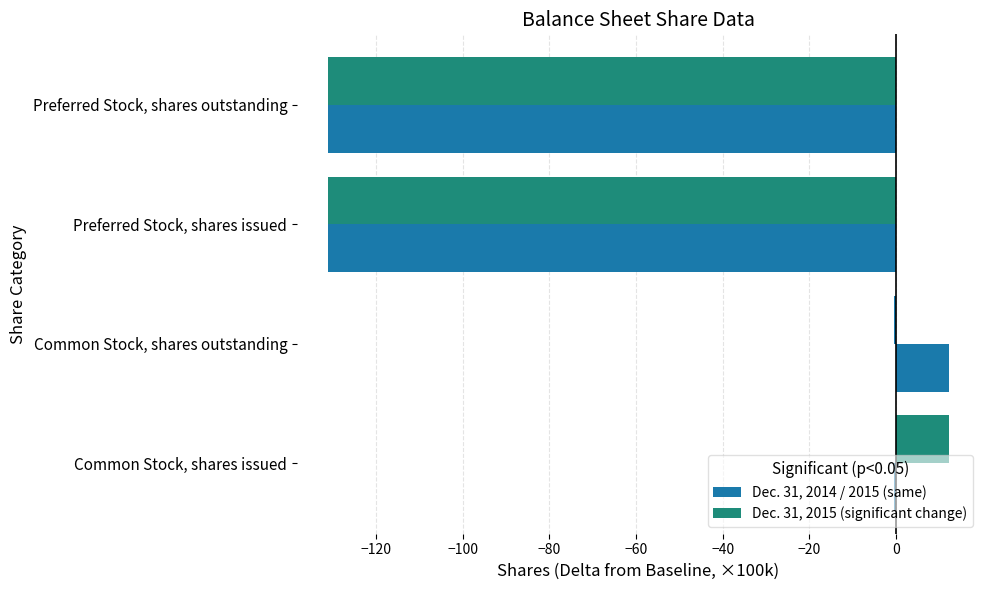

Count the number of data series in this chart.

2